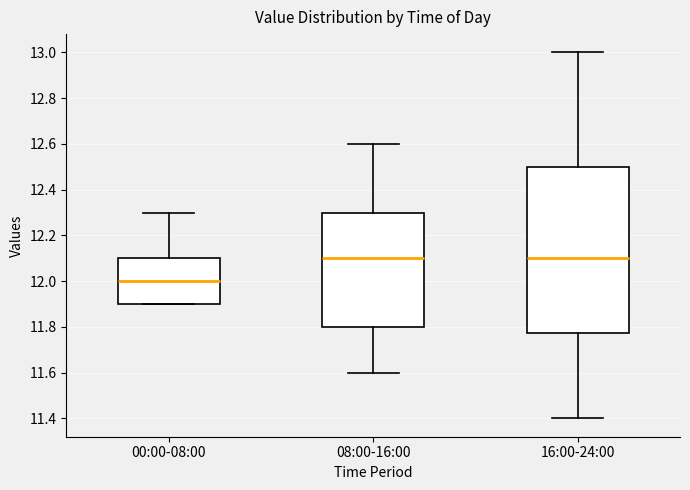

Reading left to right, read every box against the y-axis: the position of its median line, the range the box covers, and the ends of its whiskers. The values are not printed on the chart, so give them approximately, as read against the axis.

00:00-08:00: median 12.00, box 11.90 to 12.10, whiskers 11.90 to 12.30
08:00-16:00: median 12.10, box 11.80 to 12.30, whiskers 11.60 to 12.60
16:00-24:00: median 12.10, box 11.78 to 12.50, whiskers 11.40 to 13.00